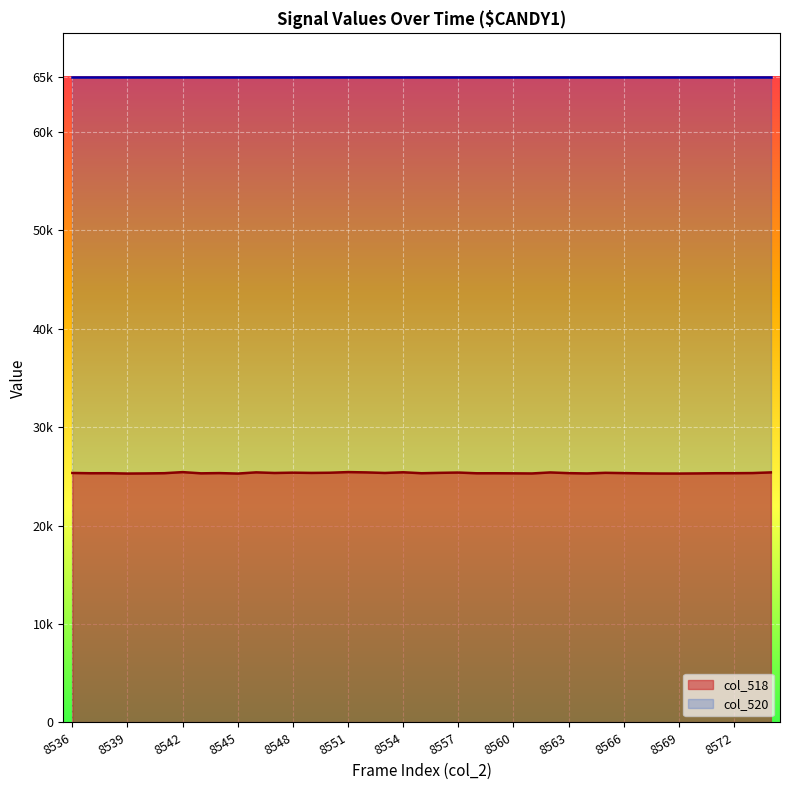

What is the value of the 14th point from the left?

25349